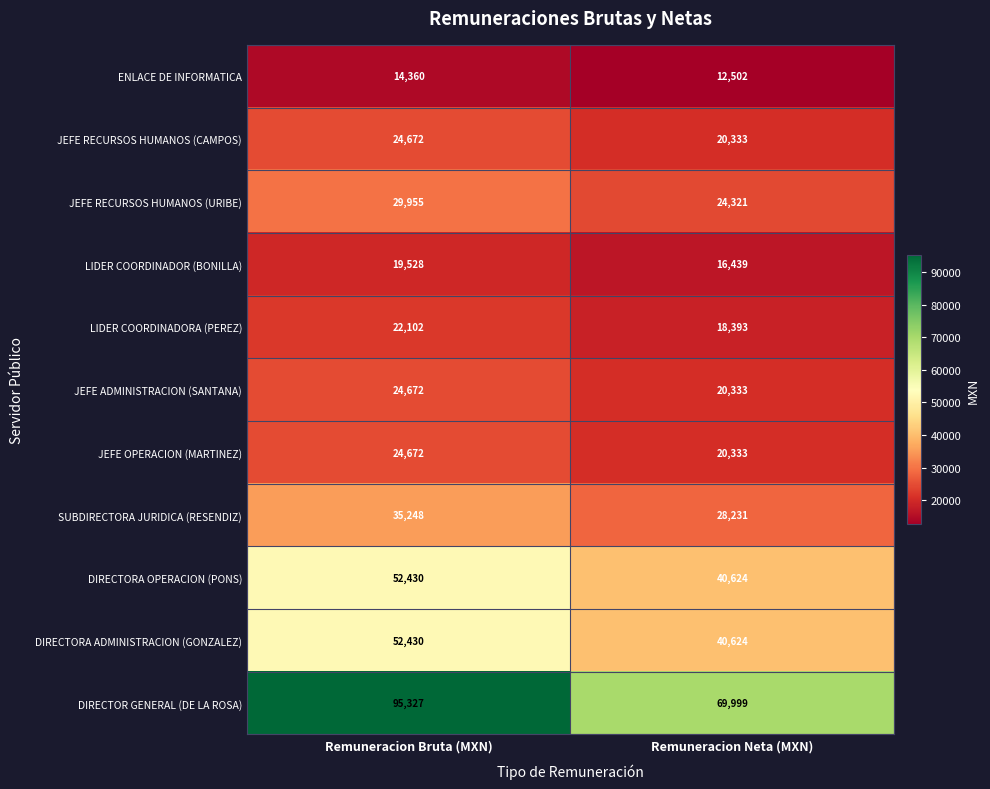

Which category has the lowest value in the ENLACE DE INFORMATICA series?

Remuneracion Neta (MXN)